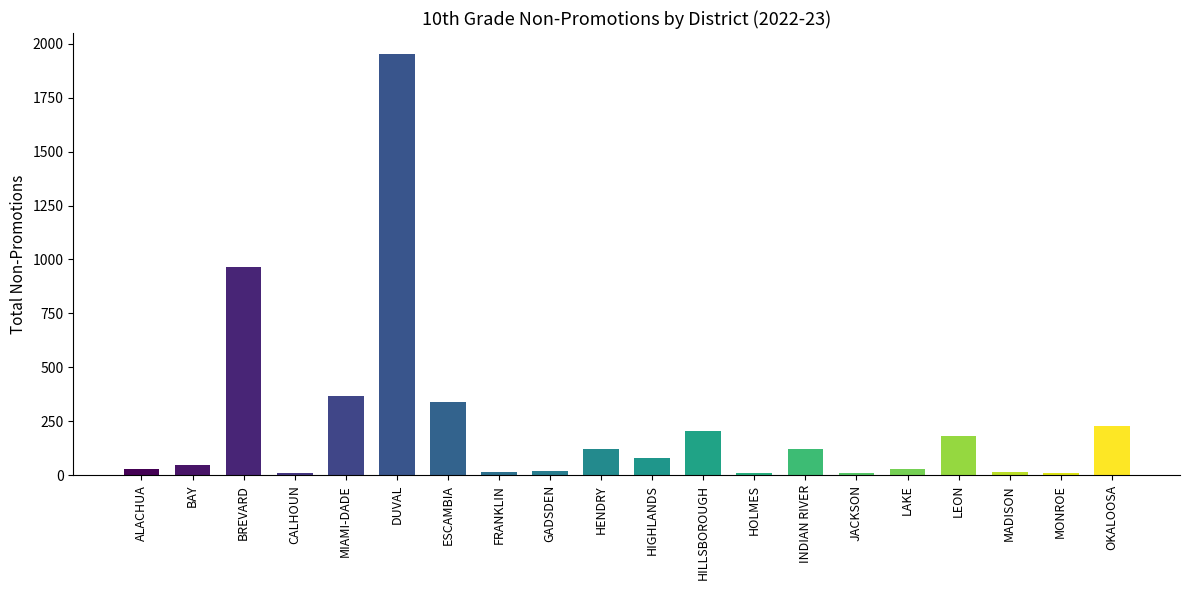

What is the sum of all values?

4749